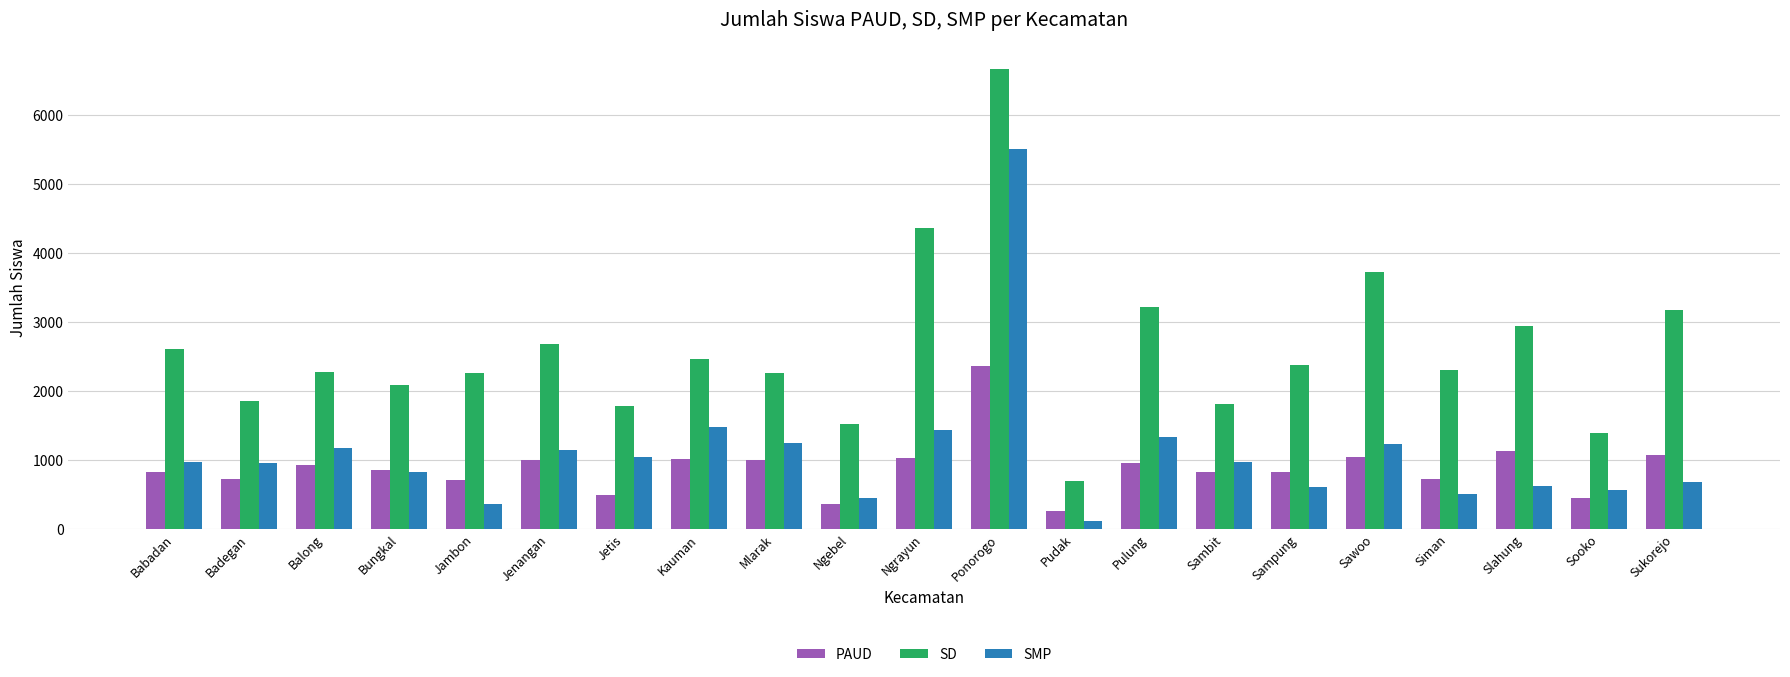

Read the SMP value at Pudak.

114